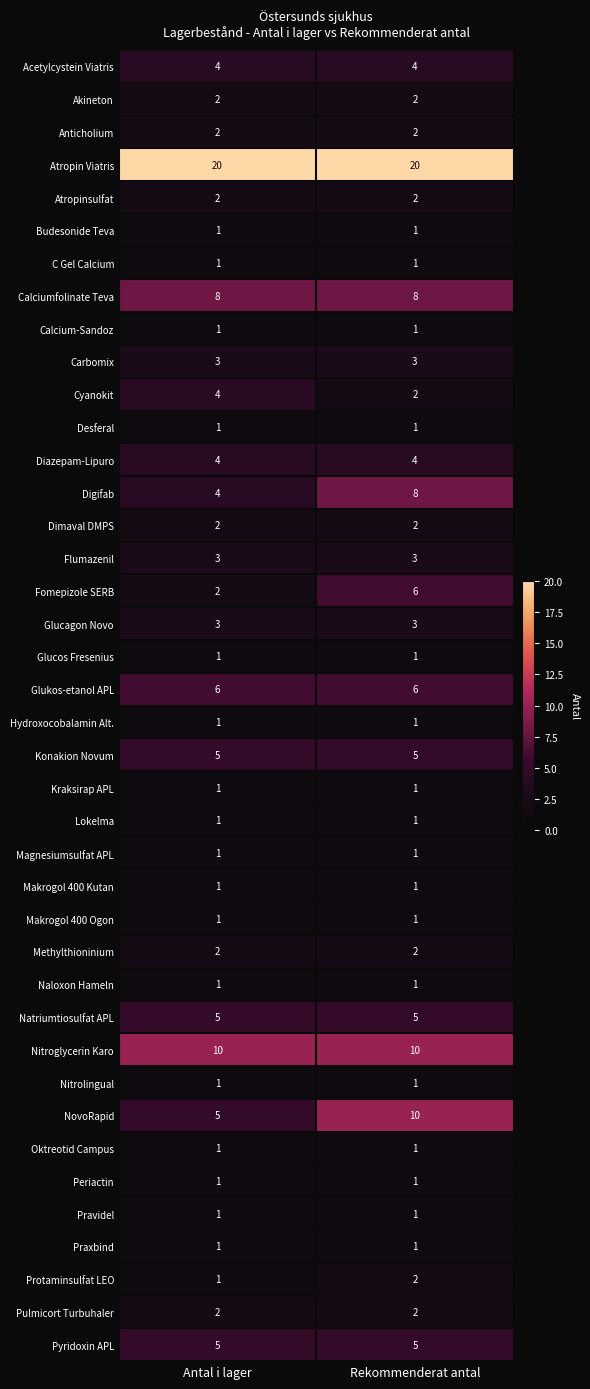

Between Antal i lager and Rekommenderat antal, which series saw the biggest shift?

NovoRapid